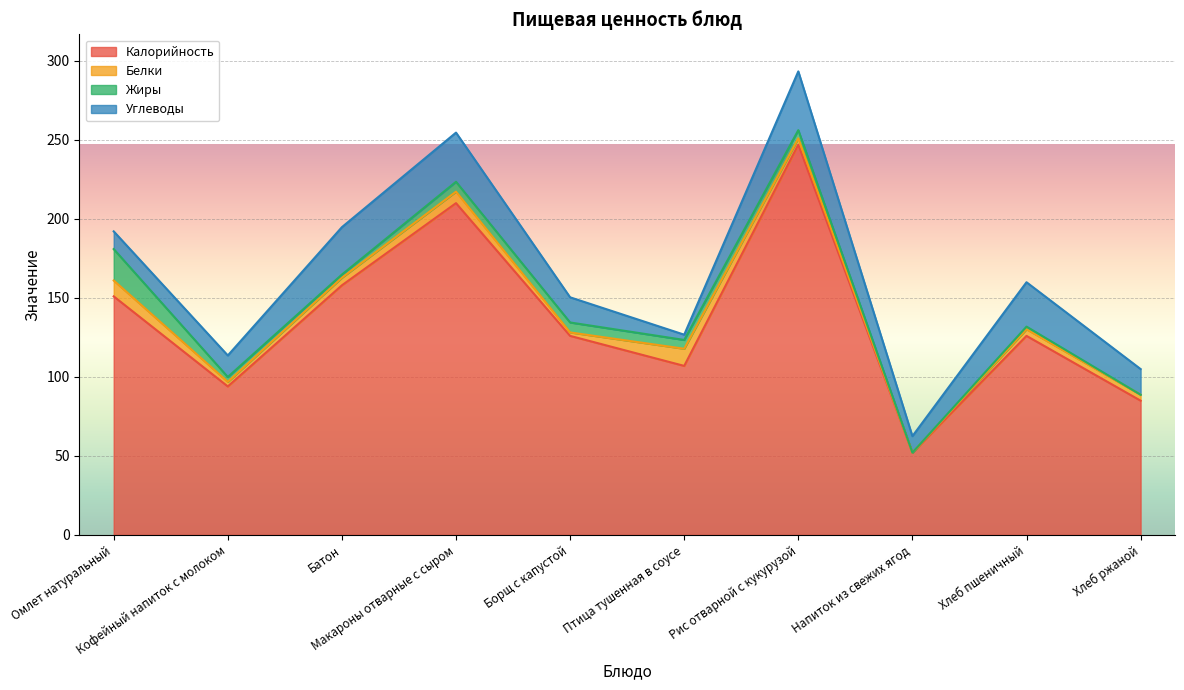

What is the value of the Углеводы point at the 10th from the left?

16.2